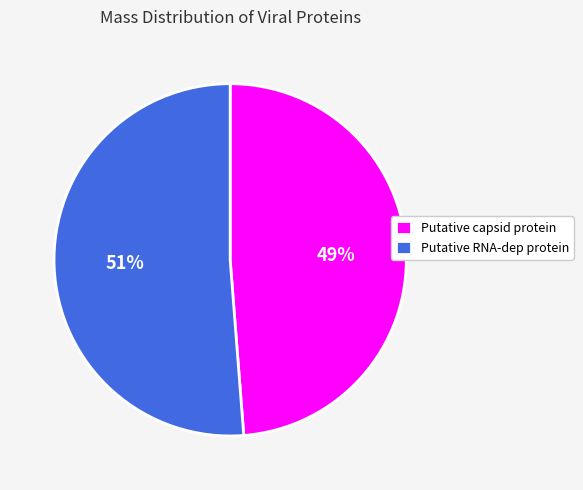

To the nearest percent, what portion does Putative RNA-dep protein represent?

51%